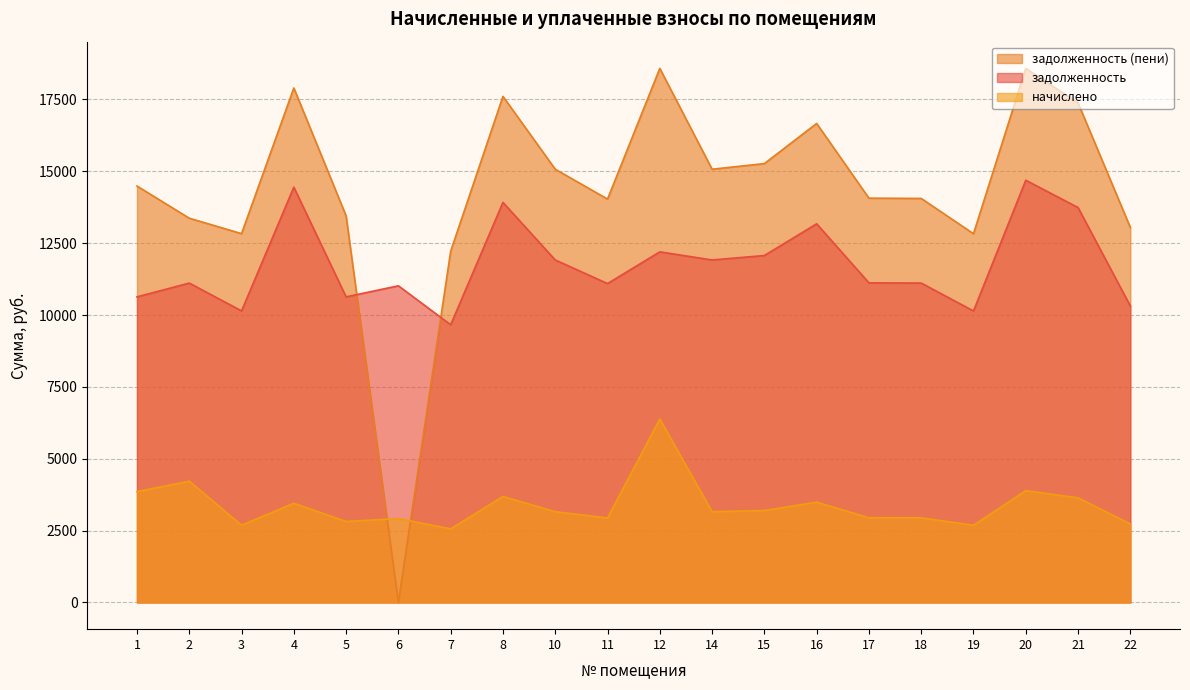

Reading left to right, what are all the values shown in this chart?

задолженность: 1=10631.5	2=11111.8	3=10143.6	4=14447.4	5=10631.5	6=11016.7	7=9660.8	8=13918.6	10=11915.5	11=11093.8	12=12198.0	14=11915.5	15=12069.6	16=13173.8	17=11119.4	18=11111.8	19=10141.2	20=14689.0	21=13738.8	22=10312.9
начислено: 1=3856.3	2=4220.6	3=2687.6	4=3451.3	5=2816.9	6=2918.9	7=2559.7	8=3687.7	10=3157.1	11=2939.3	12=6382.8	14=3157.1	15=3197.9	16=3490.4	17=2946.1	18=2944.1	19=2686.9	20=3891.8	21=3640.2	22=2732.5
задолженность (пени): 1=14487.8	2=13368.4	3=12831.2	4=17898.7	5=13448.4	6=0.0	7=12220.6	8=17606.3	10=15072.6	11=14033.0	12=18580.8	14=15072.6	15=15267.5	16=16664.3	17=14065.6	18=14055.8	19=12828.1	20=18580.8	21=17379.0	22=13045.4